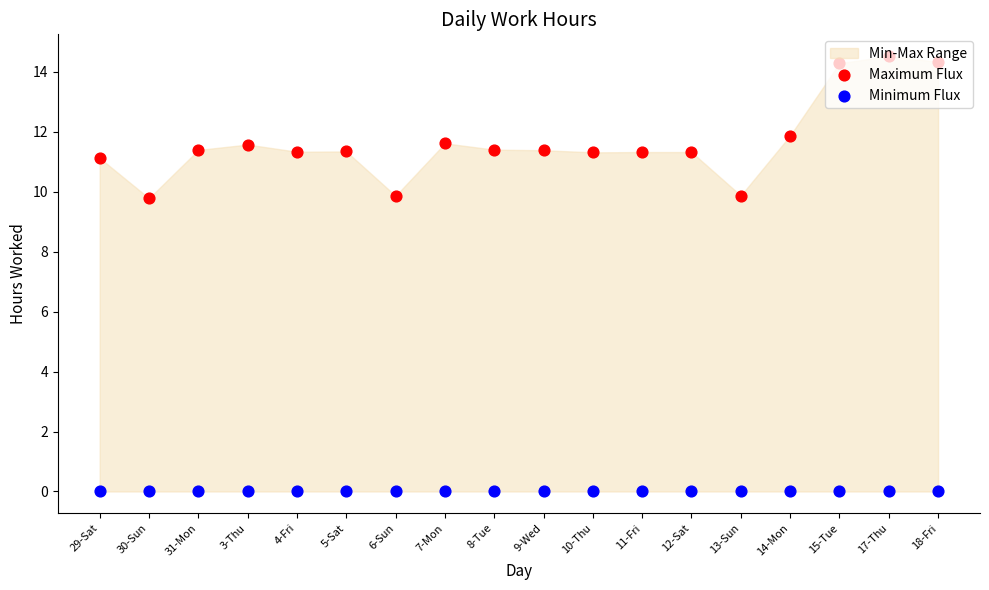

Which series reaches the minimum Y coordinate?

Minimum Flux